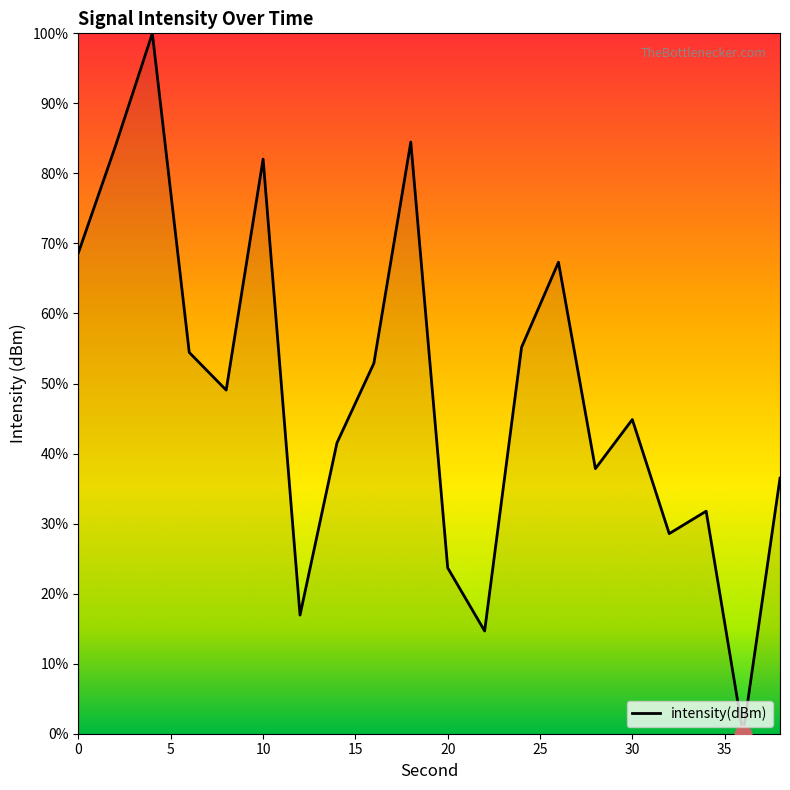

What is the difference between the maximum and minimum values?

100.0